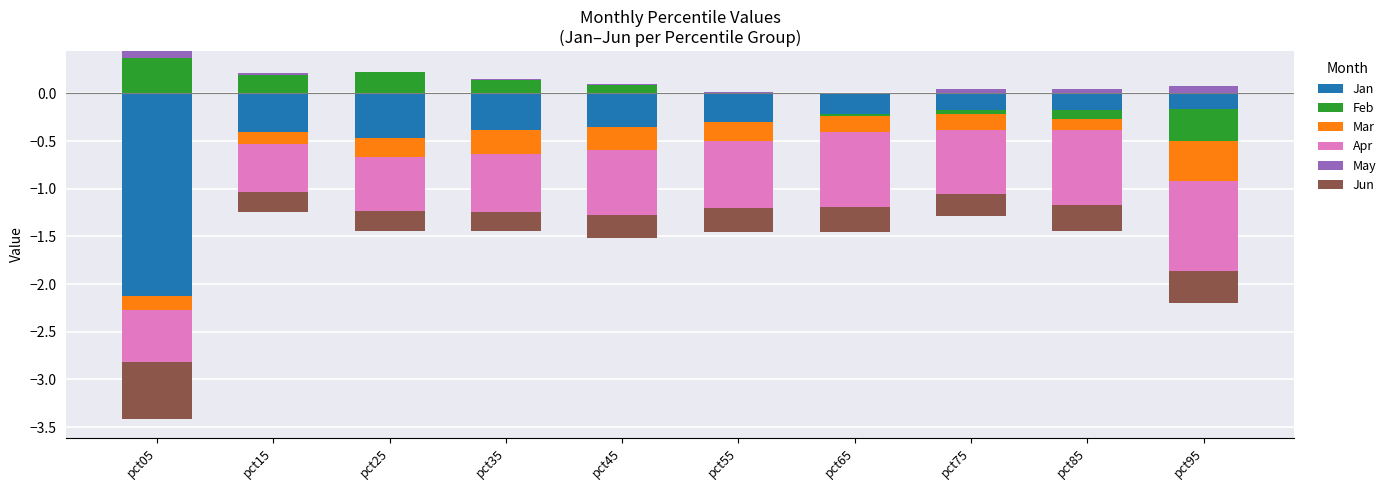

Which series has the largest total across all categories?

Feb